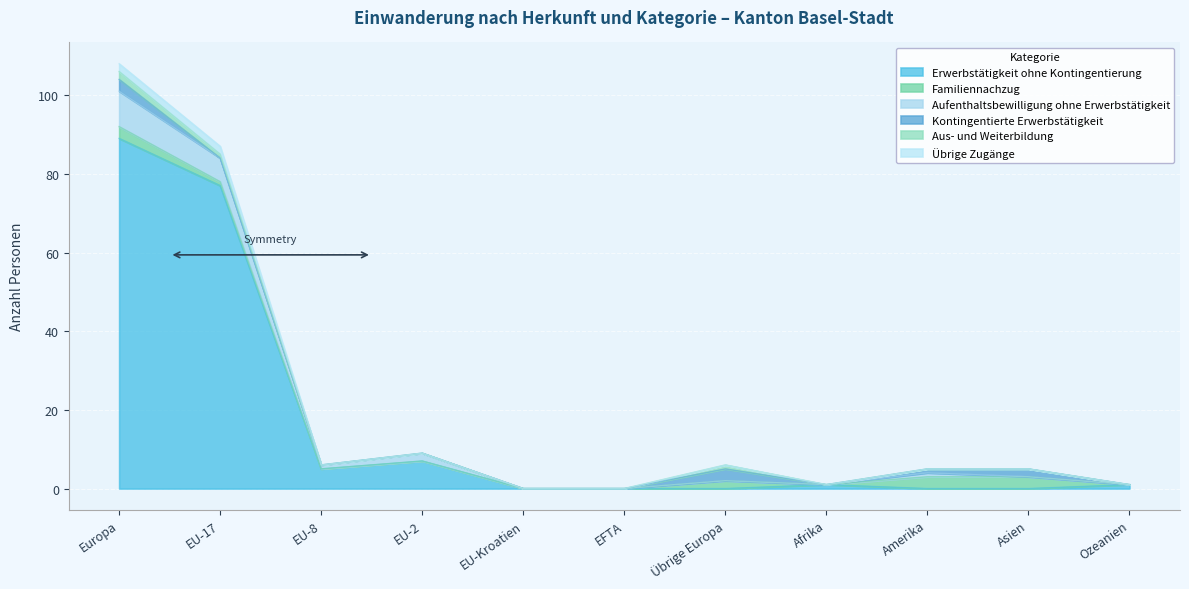

At which category is the sum across all series the highest?

Europa